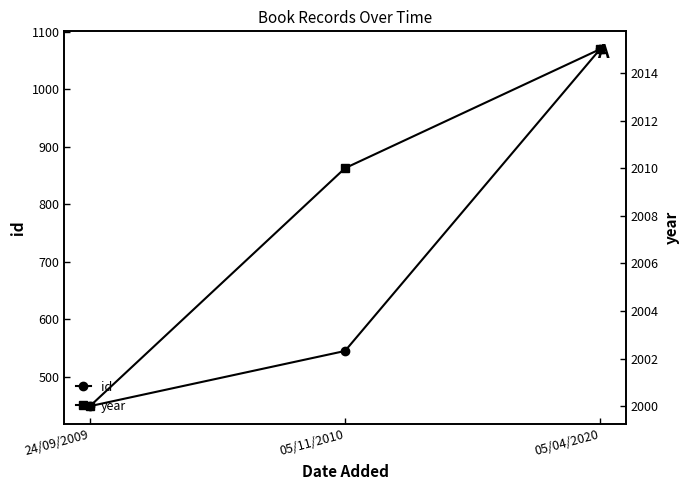

At which label does id first exceed 545?

05/04/2020